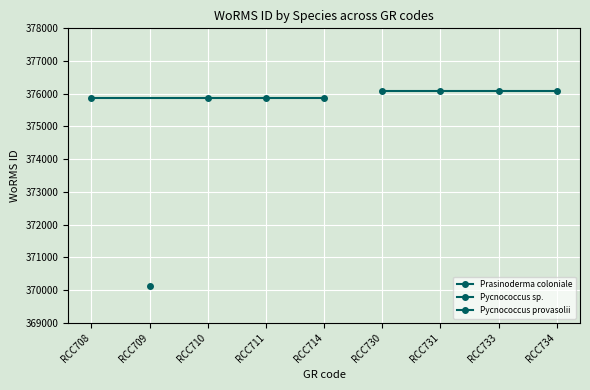

What is the maximum value shown in the chart?

376073